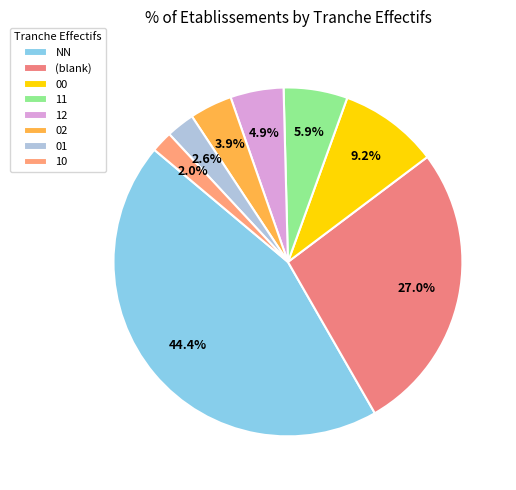

Count the number of slices in the pie.

8